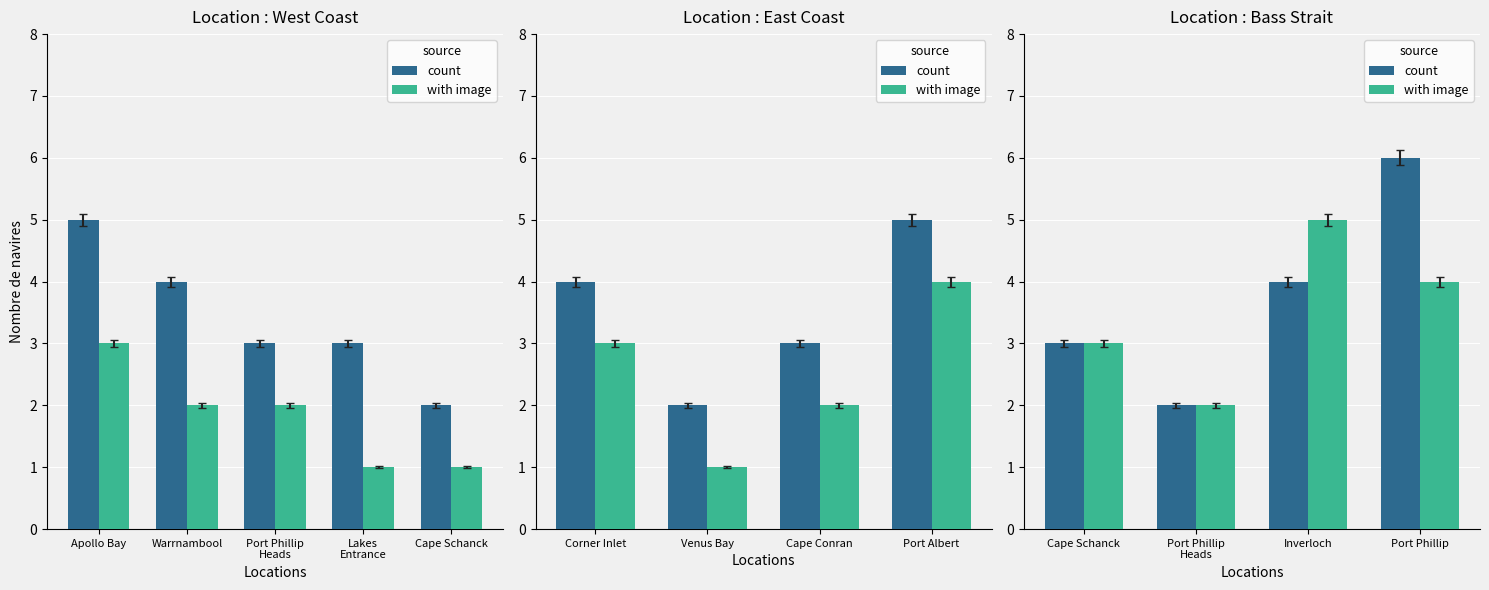

What position from the left is Port Phillip Heads?

2